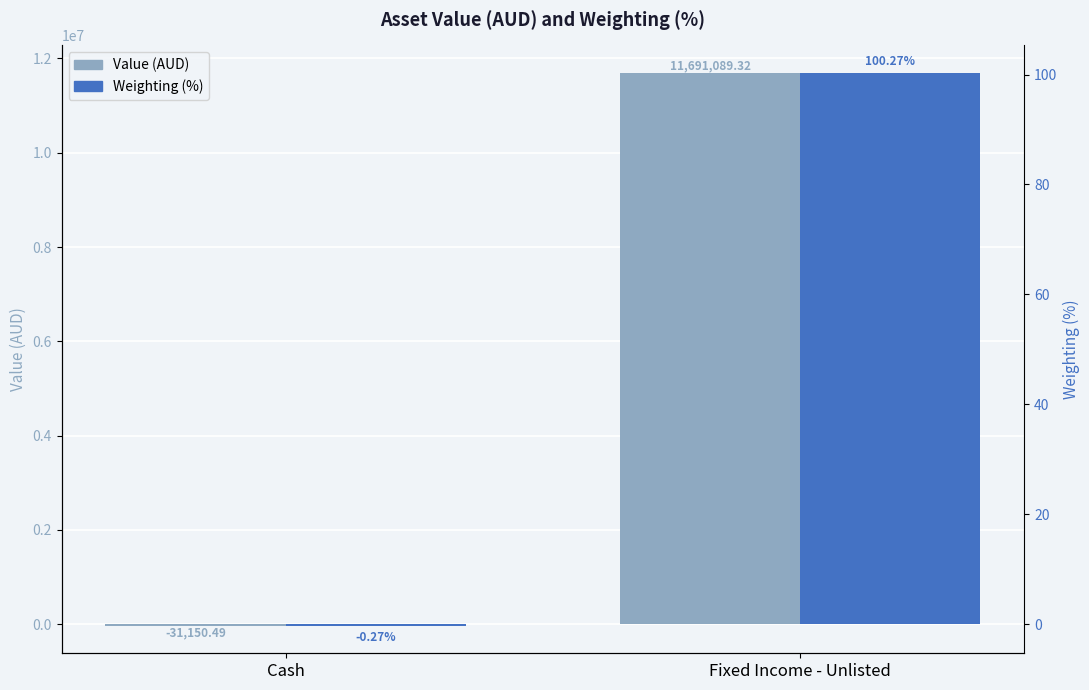

What is the label of the 2nd bar from the right?

Cash